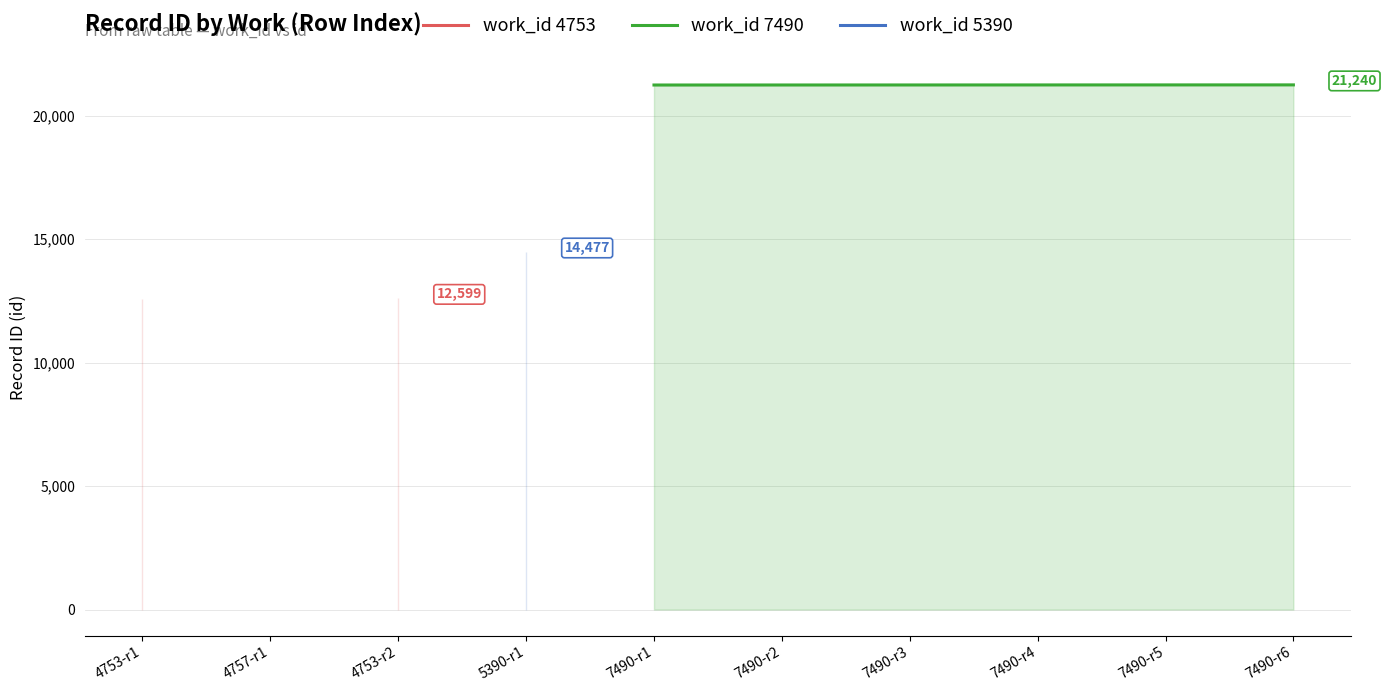

List the labels in order of work_id 5390 value, largest first.

4753-r1, 4757-r1, 4753-r2, 5390-r1, 7490-r1, 7490-r2, 7490-r3, 7490-r4, 7490-r5, 7490-r6